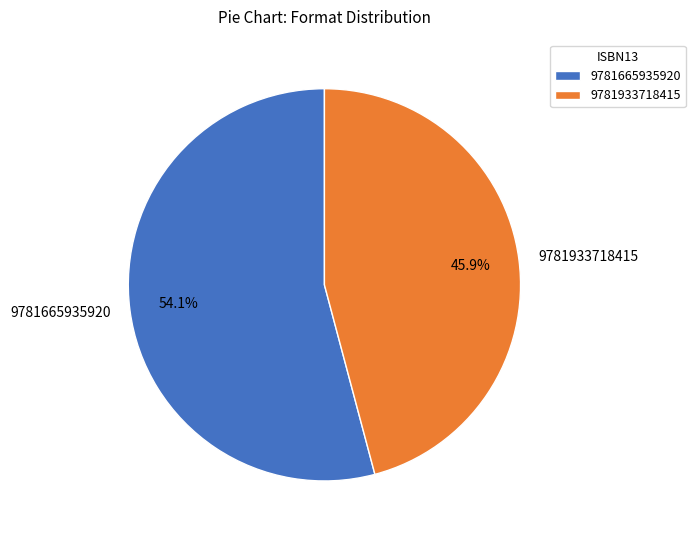

What percentage is the 9781665935920 slice, to the nearest percent?

54%